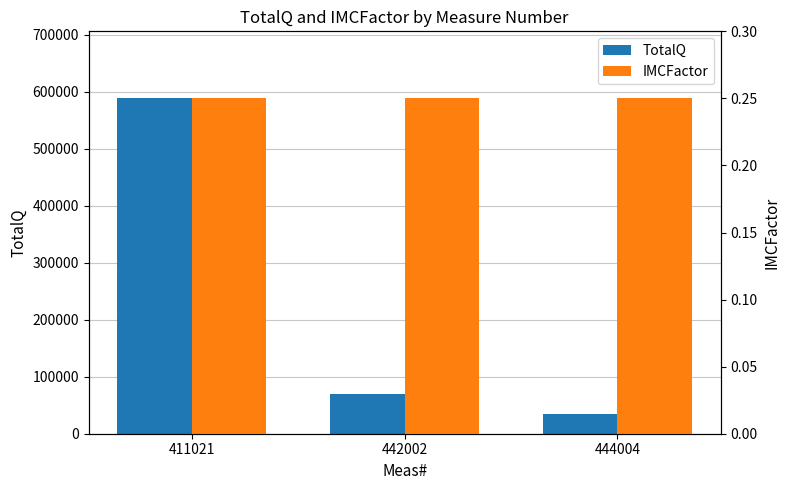

At which label does TotalQ first exceed 69244?

411021